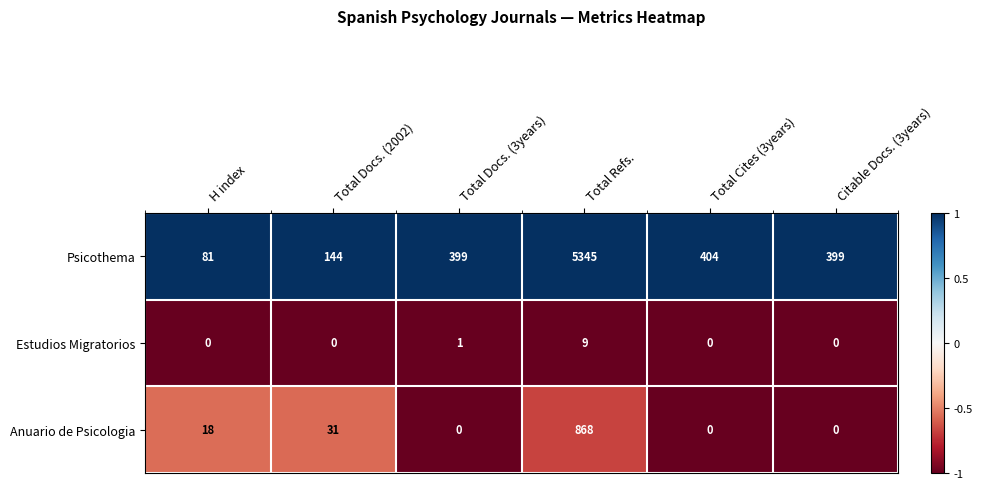

How many Estudios Migratorios values are between 0 and 1?

5